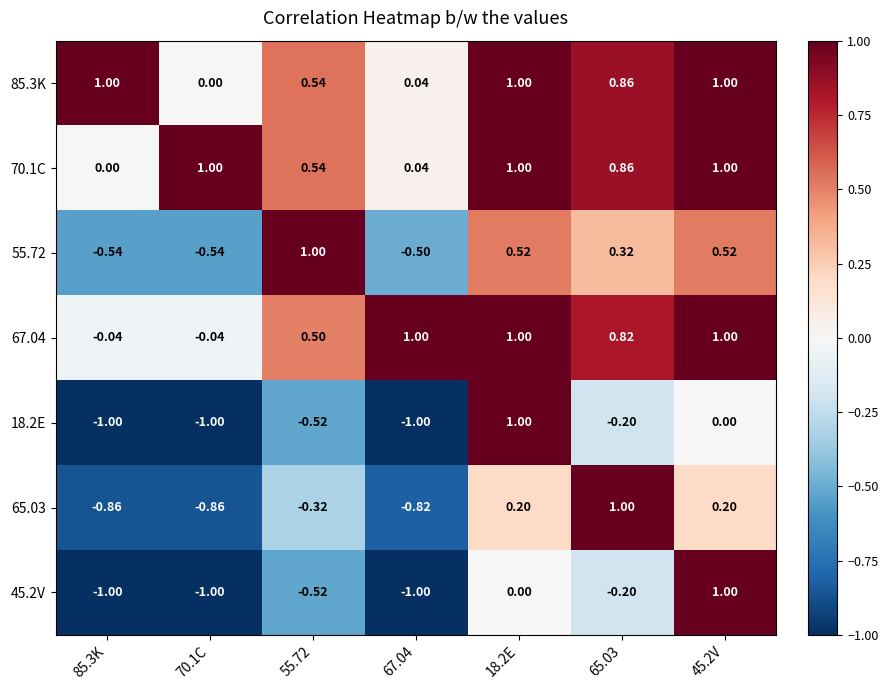

Is the value of 18.2E at 85.3K greater than the value of 45.2V at 18.2E?

No